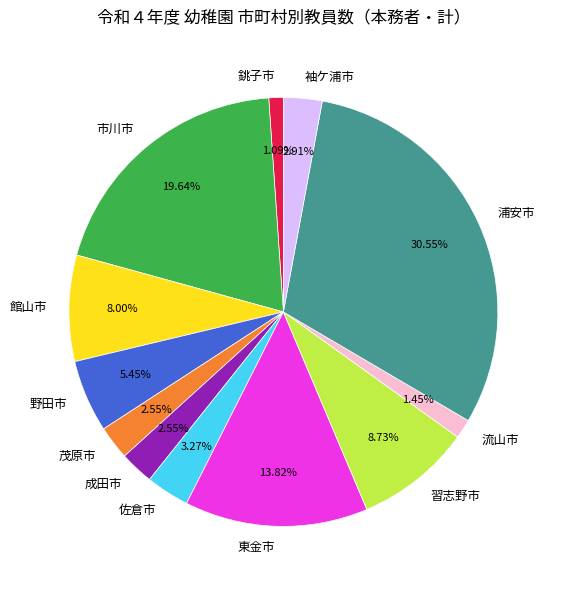

To the nearest percent, what percentage of the pie is 銚子市?

1%